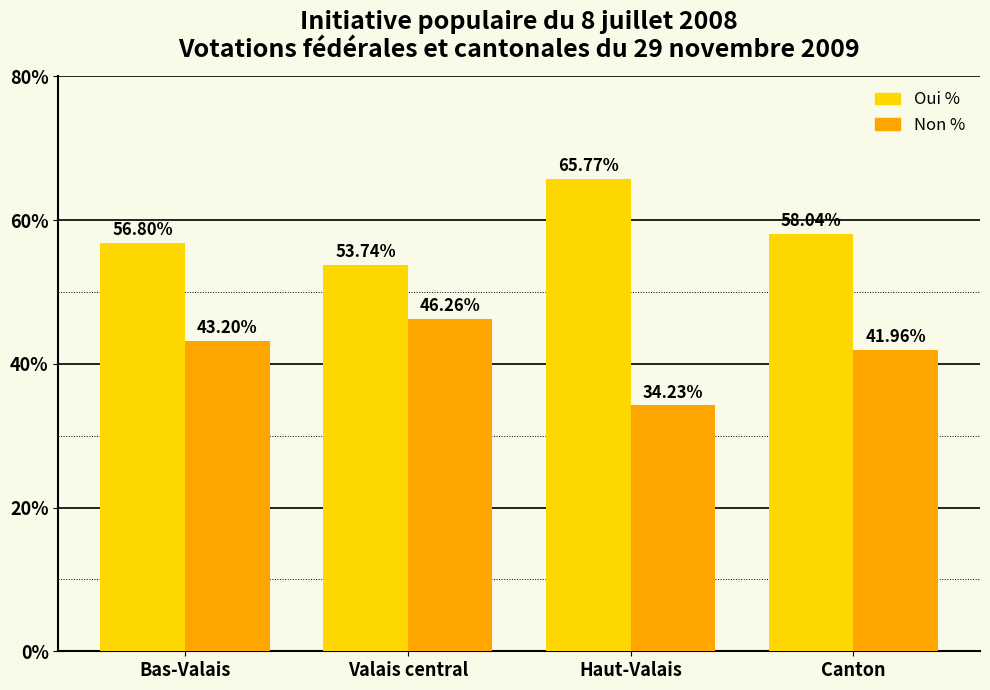

What is the total value across all series at Valais central?

100.0